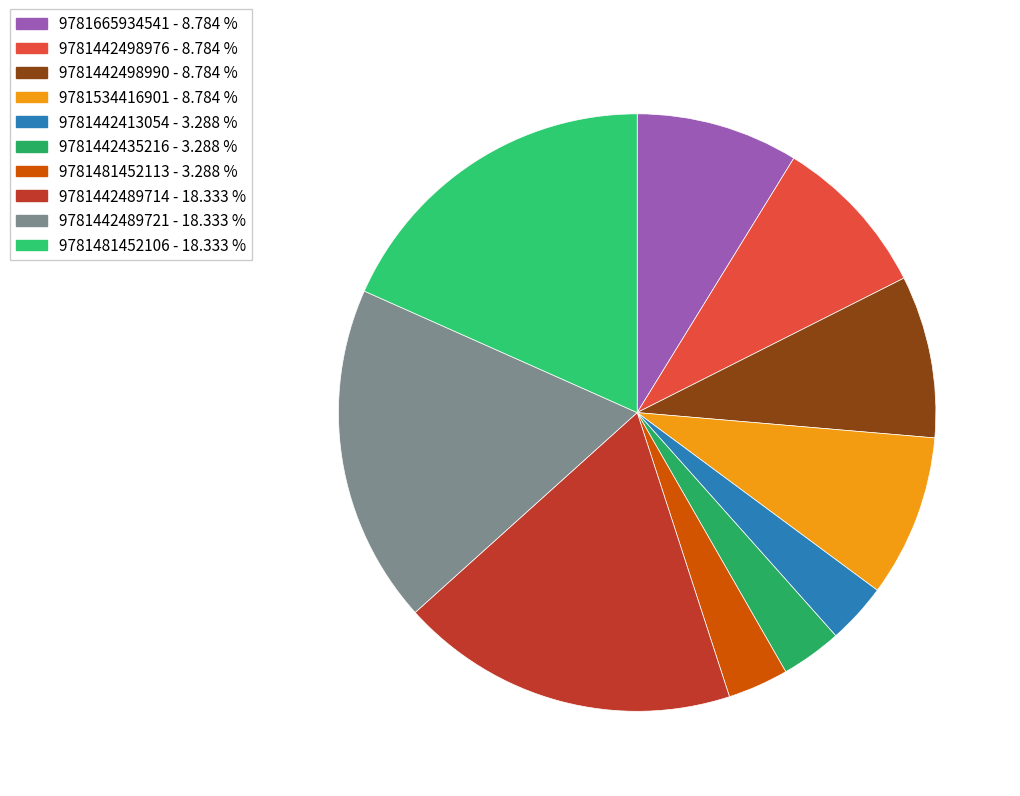

Count the number of slices in the pie.

10